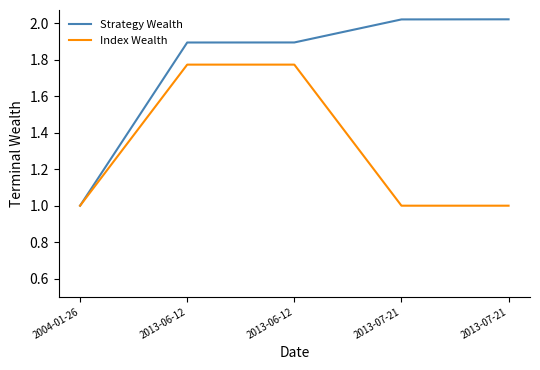

At how many categories does at least one series exceed 1?

4